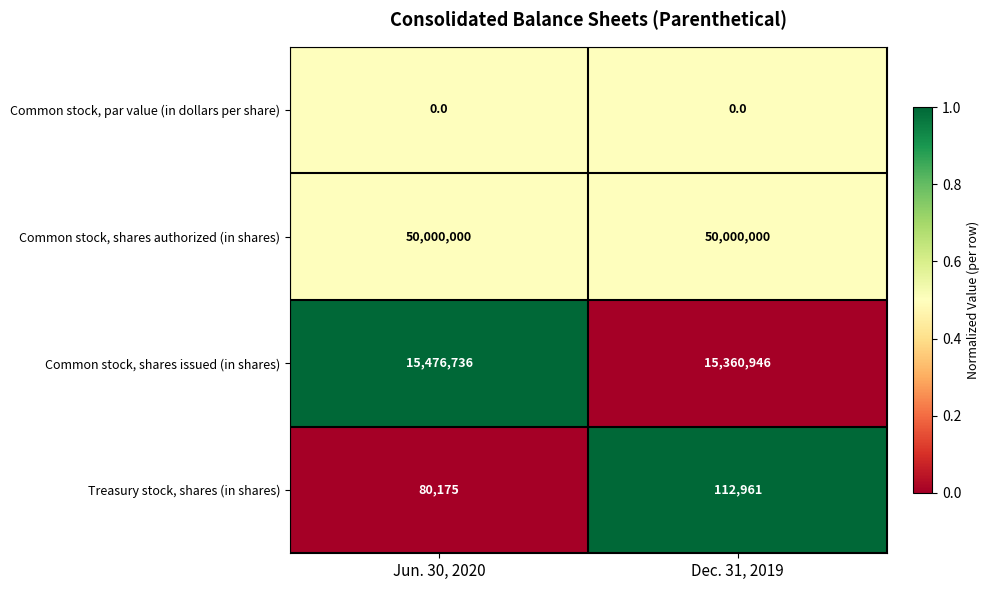

What is the difference between the highest and lowest values at Jun. 30, 2020?

50000000